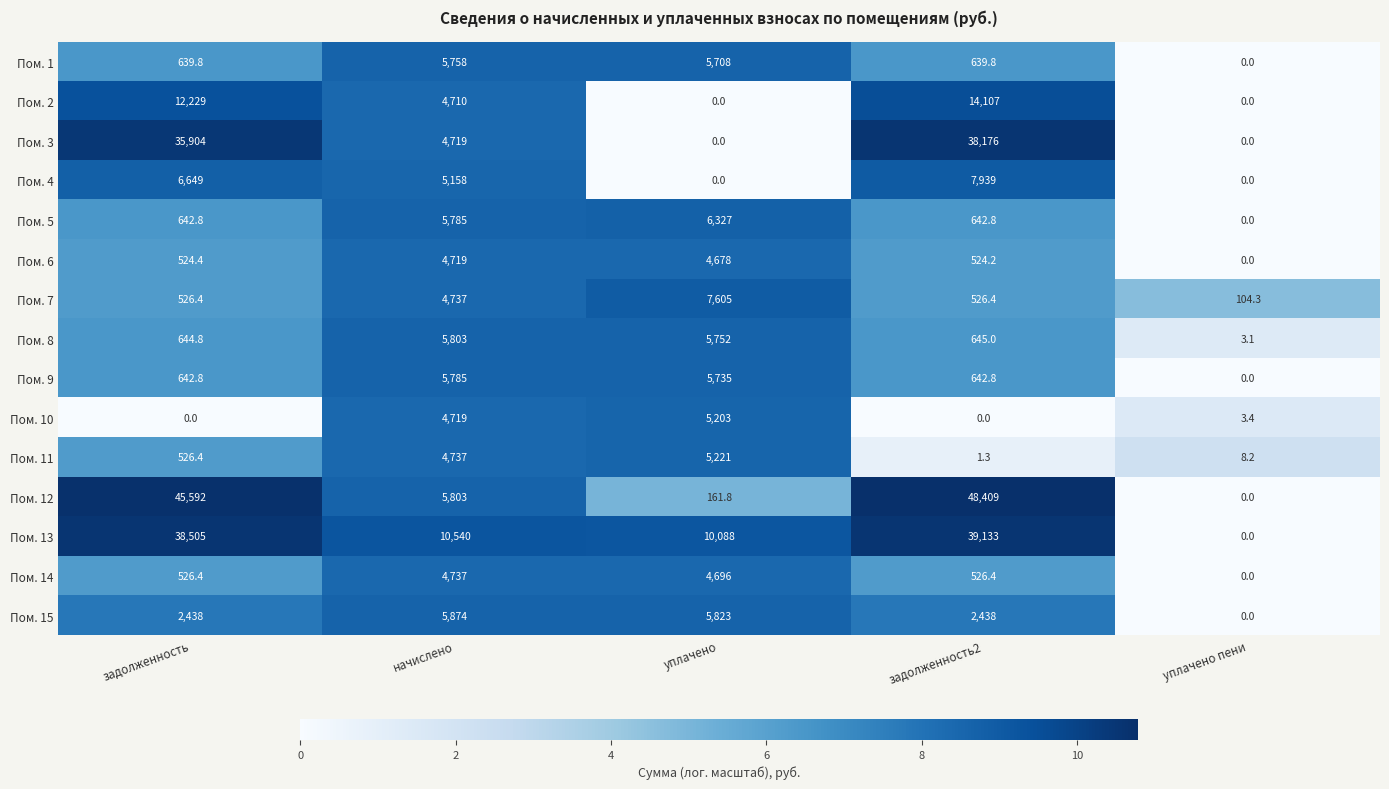

What is the difference between the second highest and minimum values in the Пом. 4 series?

6649.0